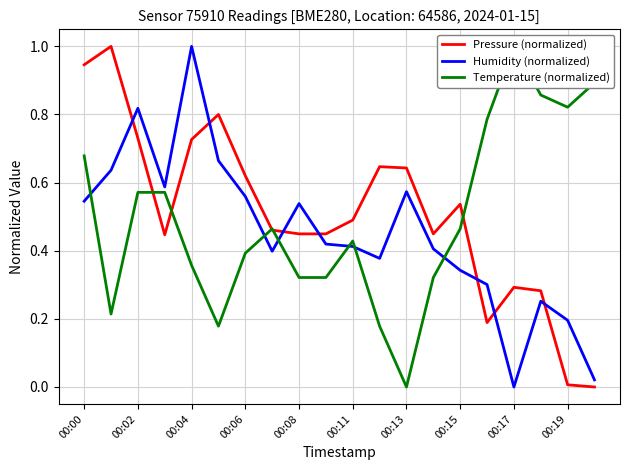

At how many categories does at least one series exceed 0?

20